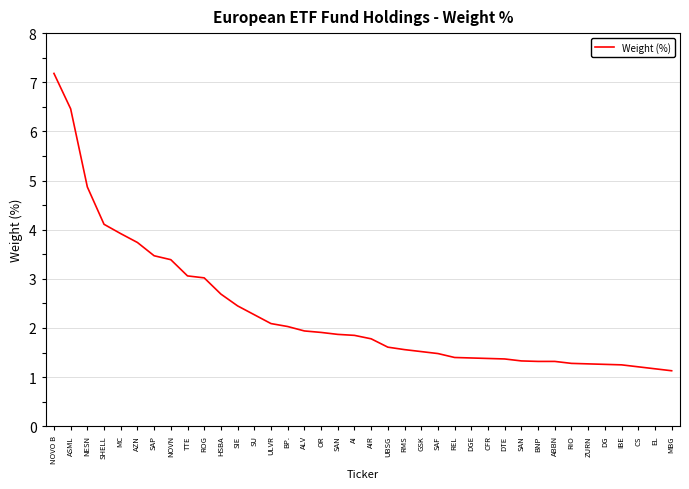

Reading left to right, what are all the values shown in this chart?

7.2	6.5	4.9	4.1	3.9	3.7	3.5	3.4	3.1	3.0	2.7	2.5	2.3	2.1	2.0	1.9	1.9	1.9	1.9	1.8	1.6	1.6	1.5	1.5	1.4	1.4	1.4	1.4	1.3	1.3	1.3	1.3	1.3	1.3	1.2	1.2	1.2	1.1